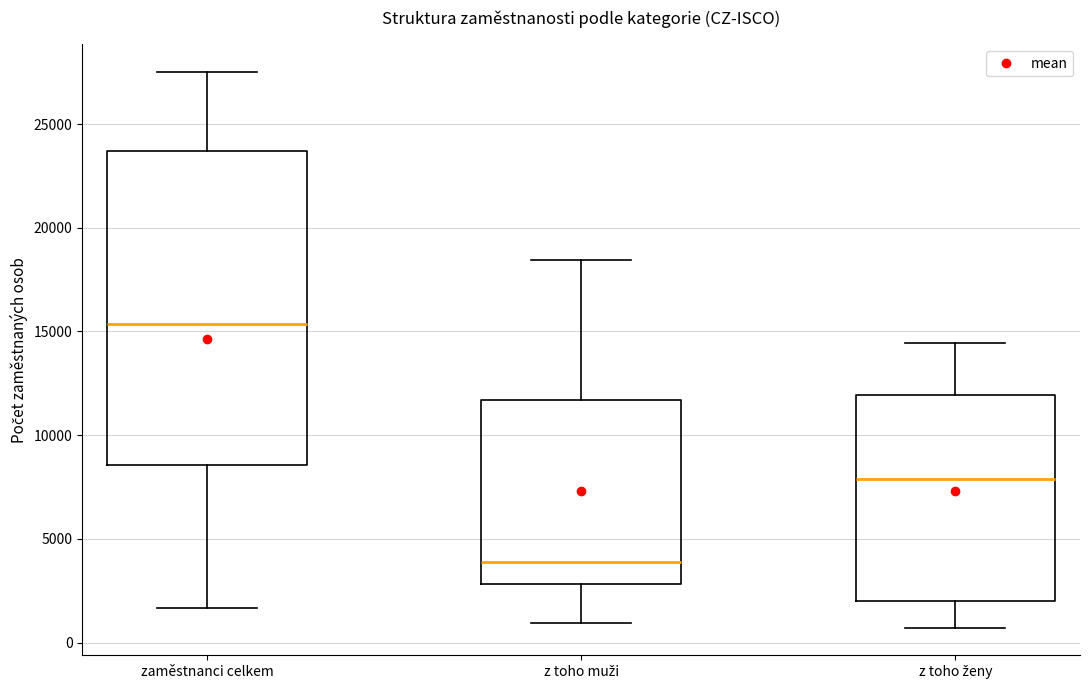

Reading left to right, read every box against the y-axis: the position of its median line, the range the box covers, and the ends of its whiskers. The values are not printed on the chart, so give them approximately, as read against the axis.

zaměstnanci celkem: median 15500, box 8500 to 23500, whiskers 1500 to 27500
z toho muži: median 4000, box 3000 to 11500, whiskers 1000 to 18500
z toho ženy: median 8000, box 2000 to 12000, whiskers 500 to 14500